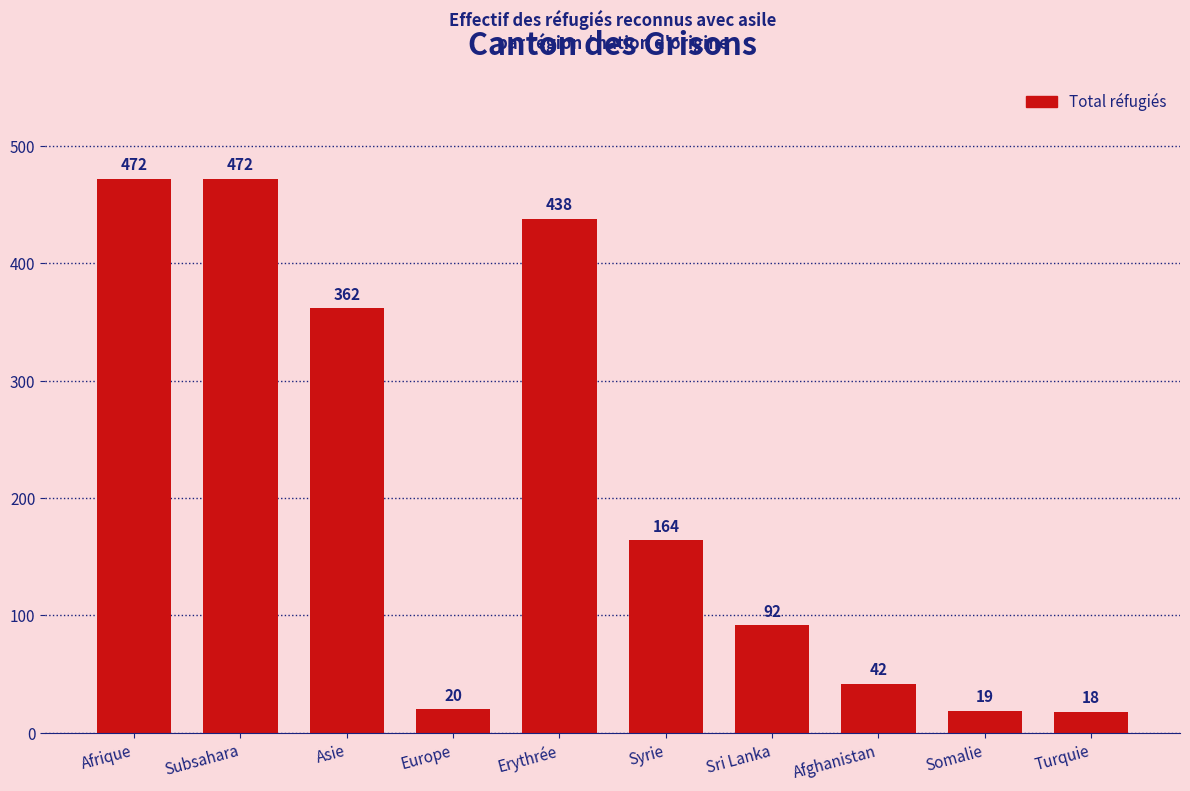

Approximately how many times larger is the value at Subsahara compared to Syrie?

2.9